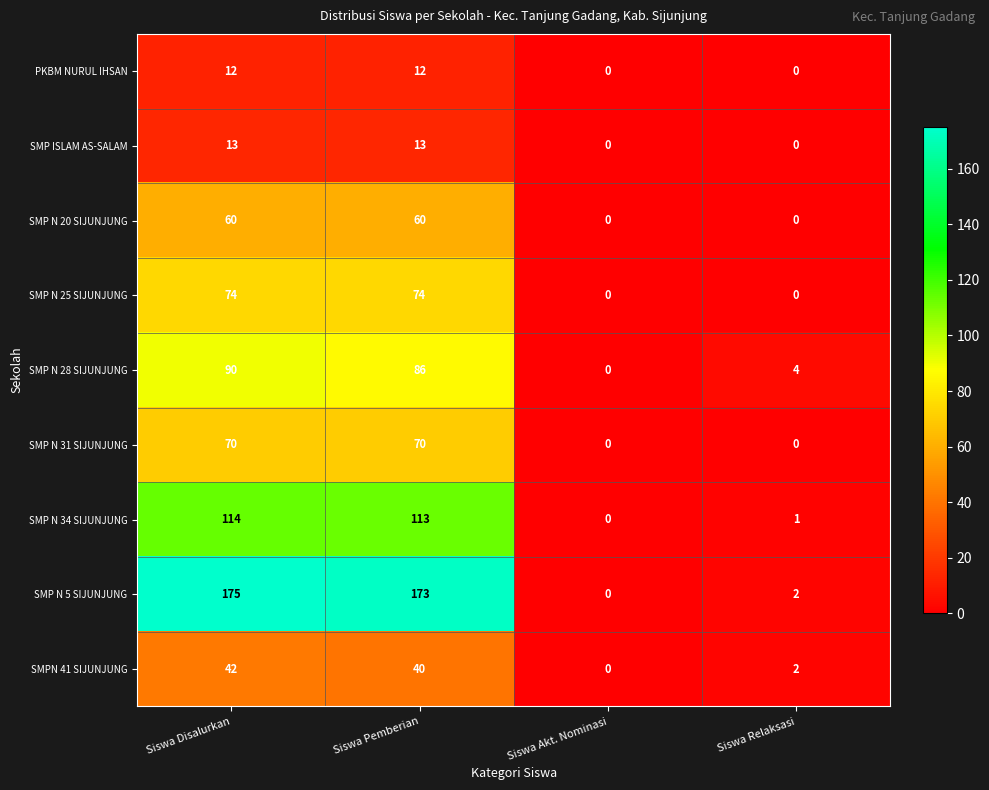

List the series in order of their peak value, lowest first.

PKBM NURUL IHSAN, SMP ISLAM AS-SALAM, SMPN 41 SIJUNJUNG, SMP N 20 SIJUNJUNG, SMP N 31 SIJUNJUNG, SMP N 25 SIJUNJUNG, SMP N 28 SIJUNJUNG, SMP N 34 SIJUNJUNG, SMP N 5 SIJUNJUNG